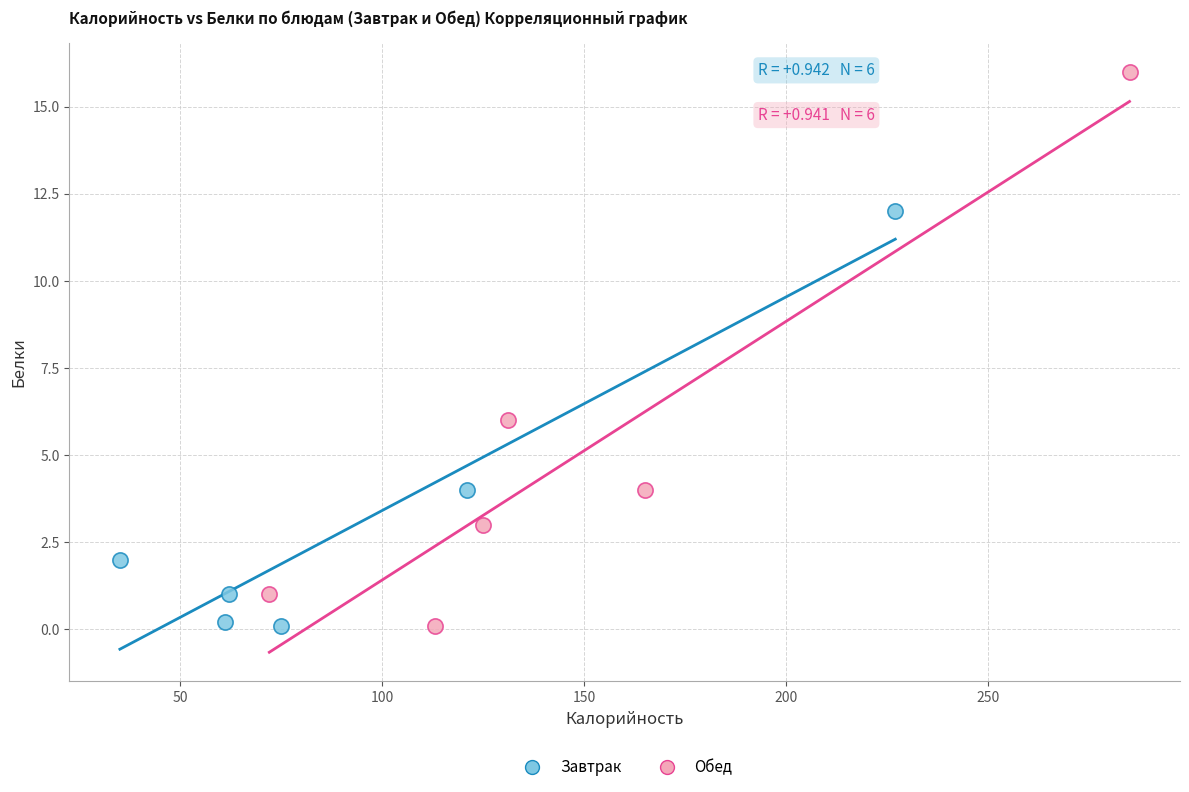

What are all the series names shown in the legend?

Завтрак, Обед